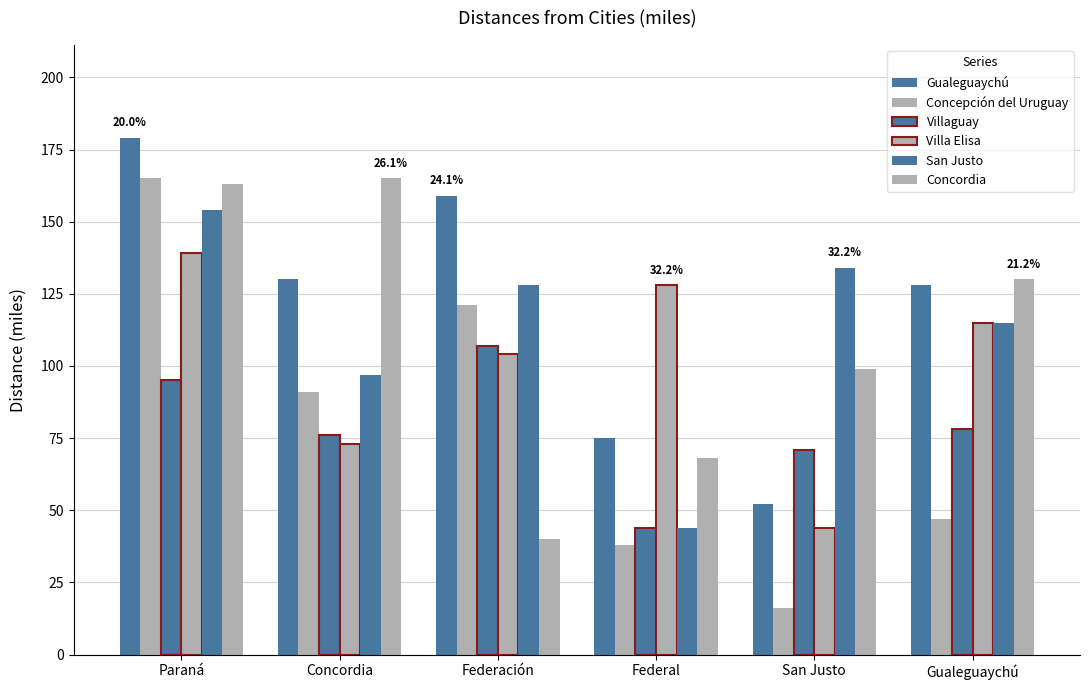

Is it true that San Justo equals 75 at Federal?

False